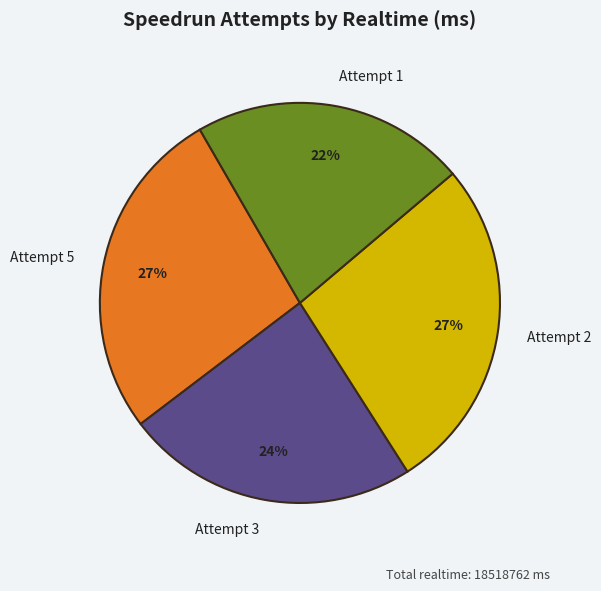

To the nearest percent, what portion does Attempt 3 represent?

24%